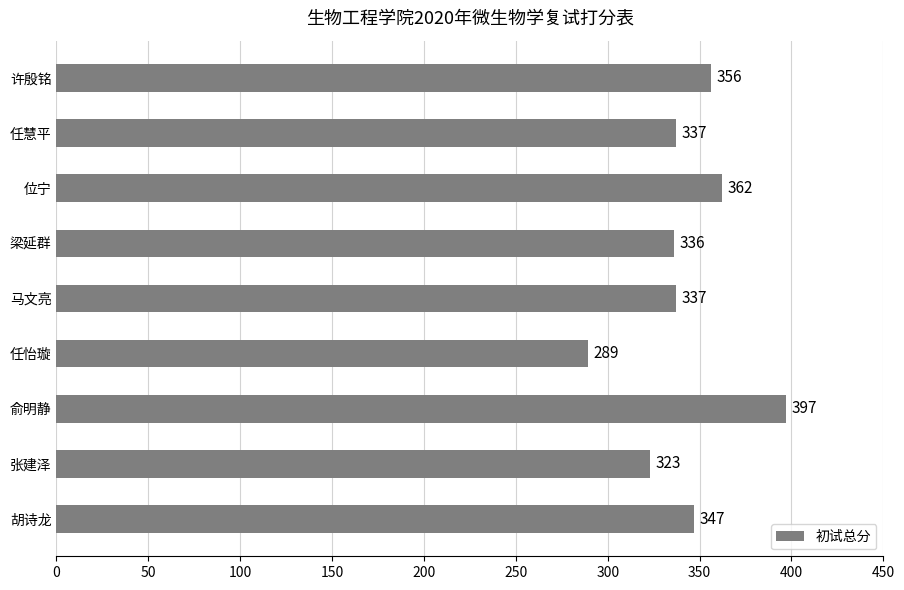

What is the difference between the second highest and second lowest values?

39